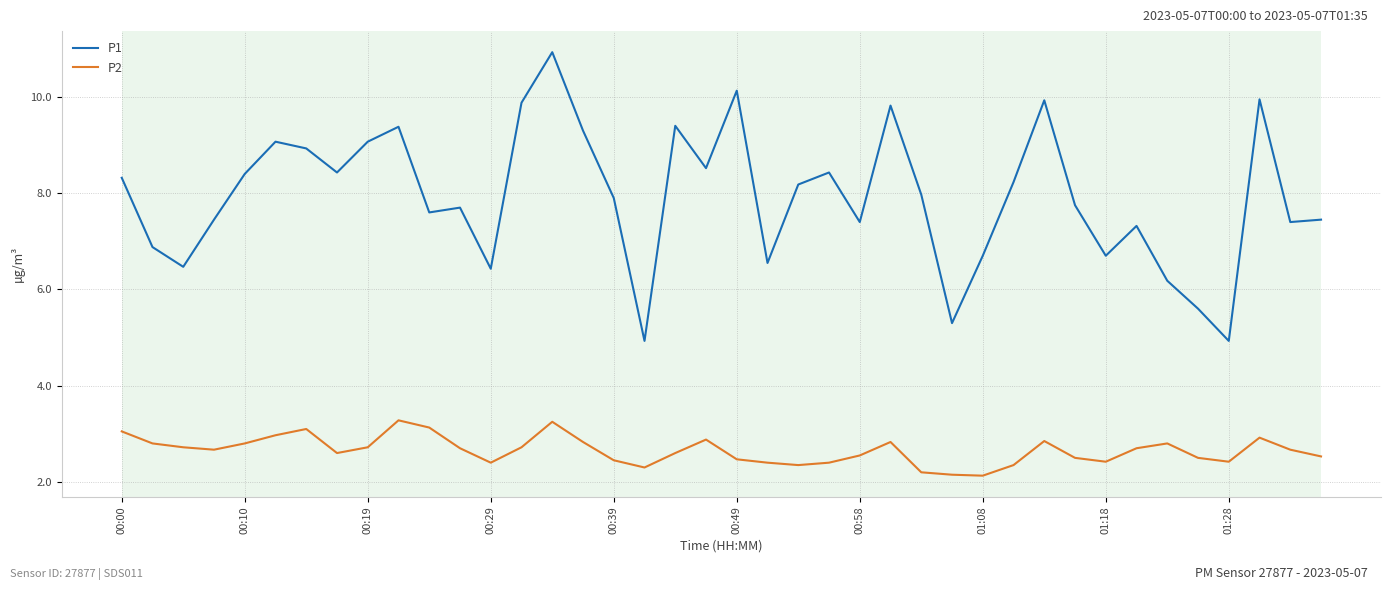

What is the maximum value shown in the chart?

10.9